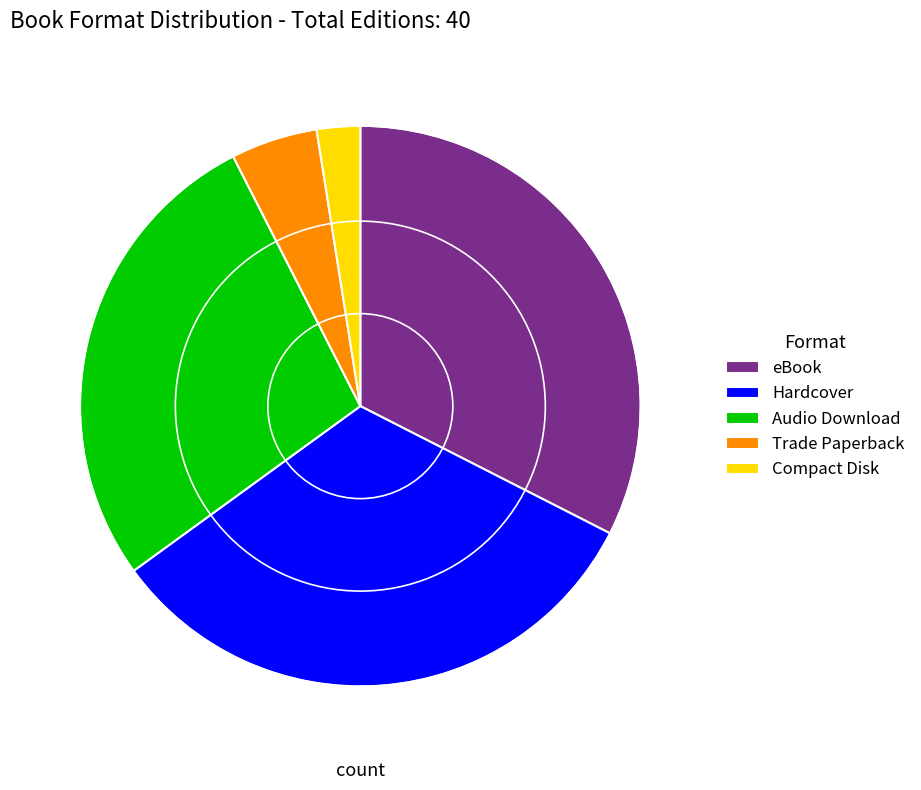

How many segments does this pie chart have?

5